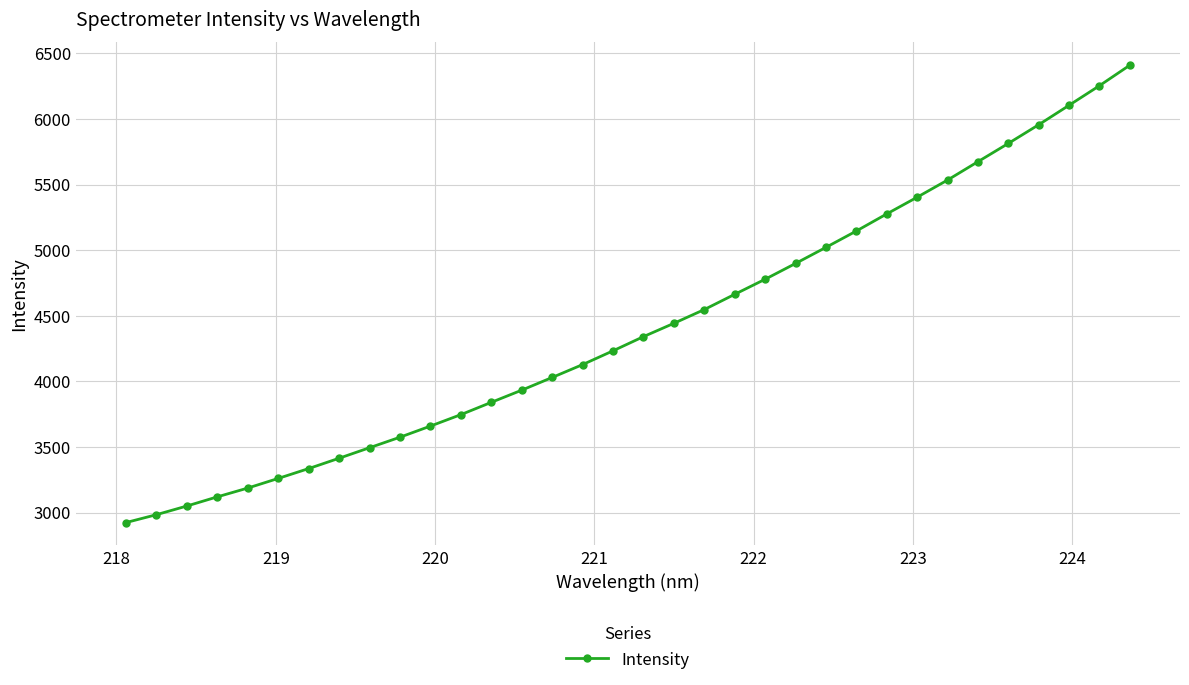

How many distinct data groups are displayed?

1